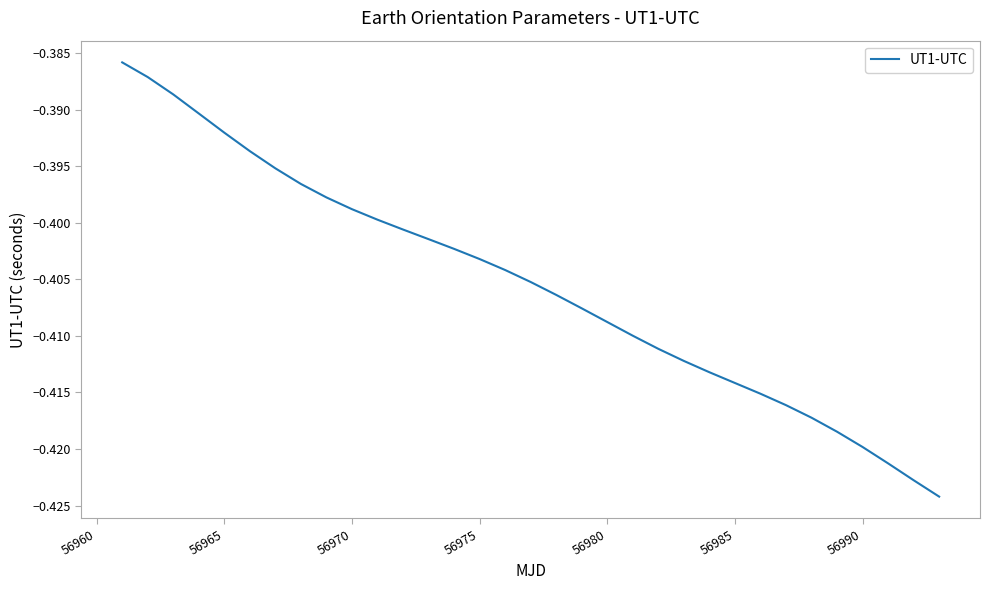

What is the value of the 24th point from the left?

-0.4